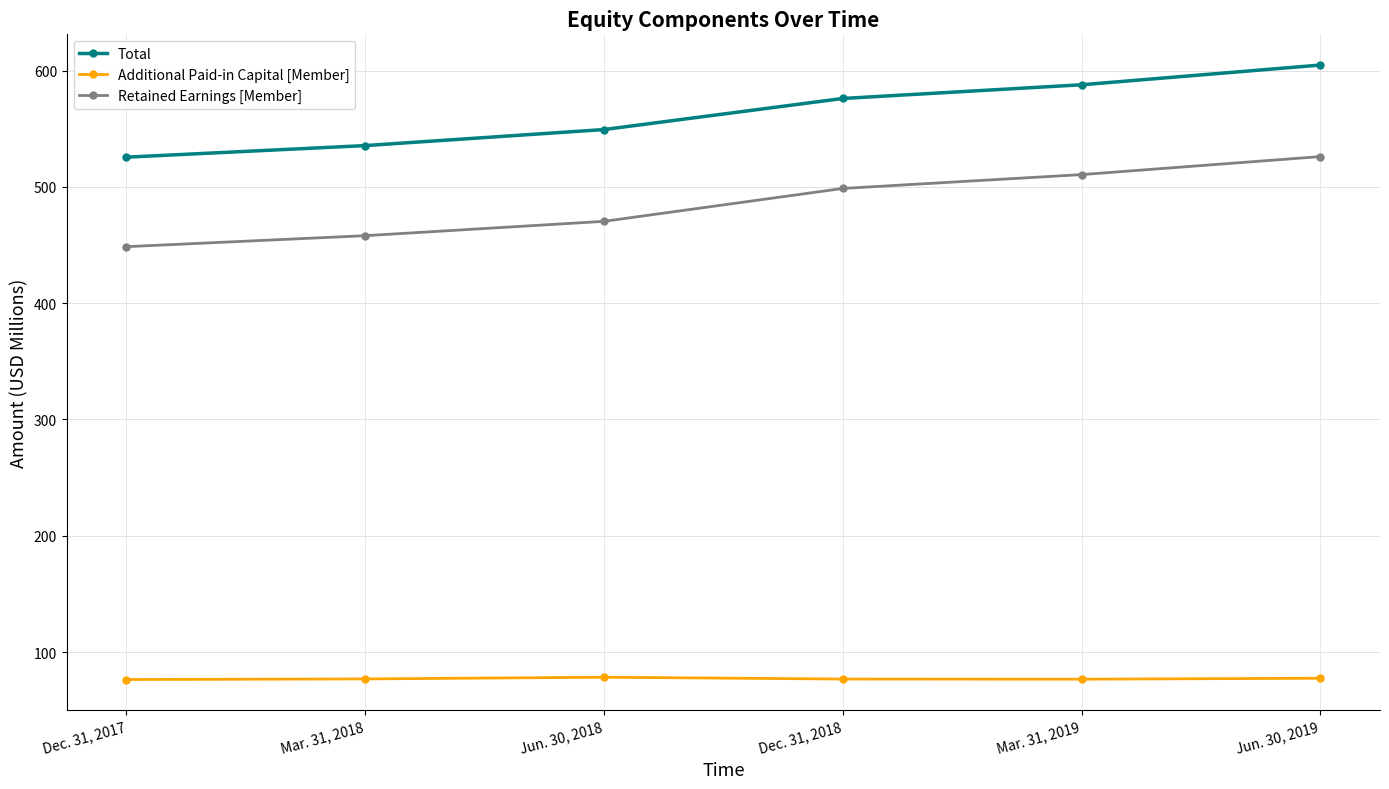

What is the label of the 4th point from the left?

Dec. 31, 2018